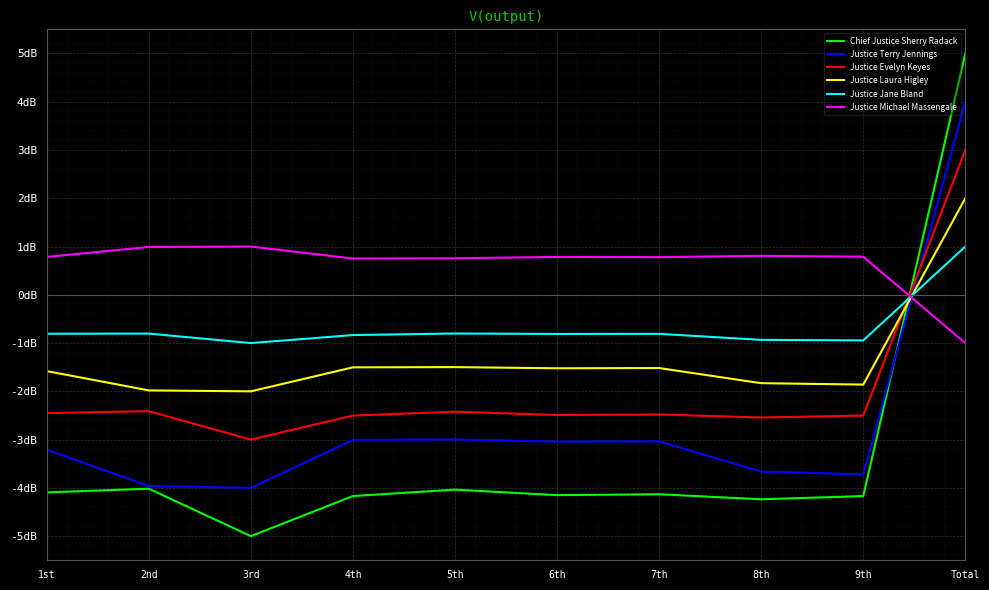

At which category does Justice Terry Jennings reach its first local peak?

5th